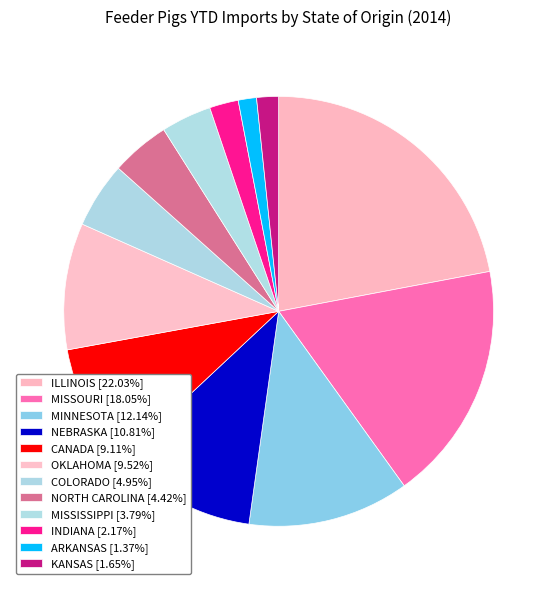

To the nearest percent, what is the difference between the ILLINOIS and CANADA slice percentages?

13%